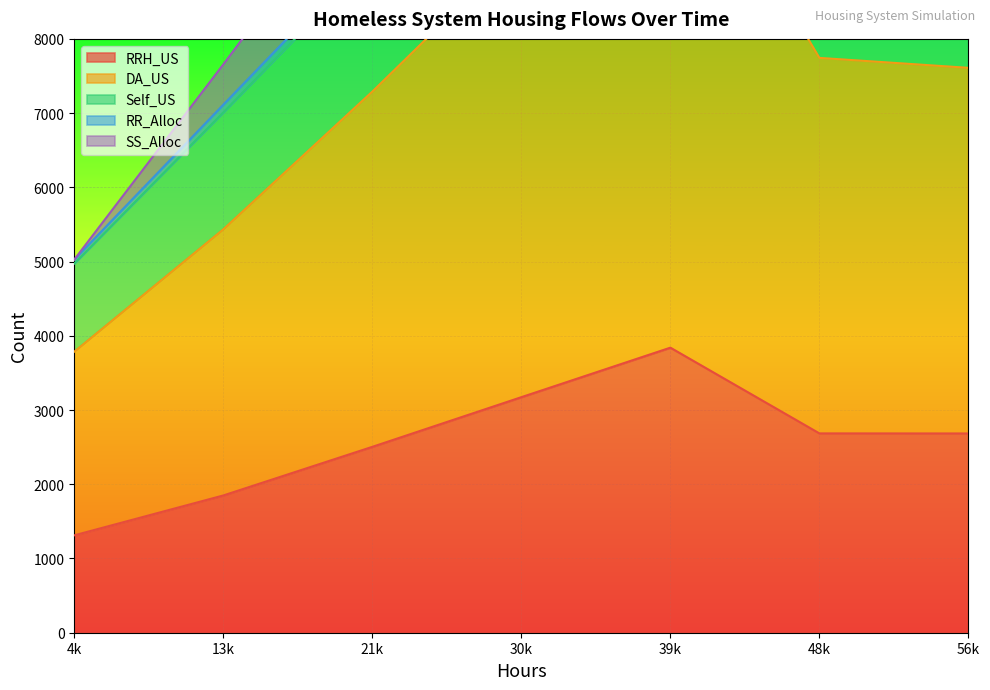

Which category has the highest value in the RRH_US series?

39k